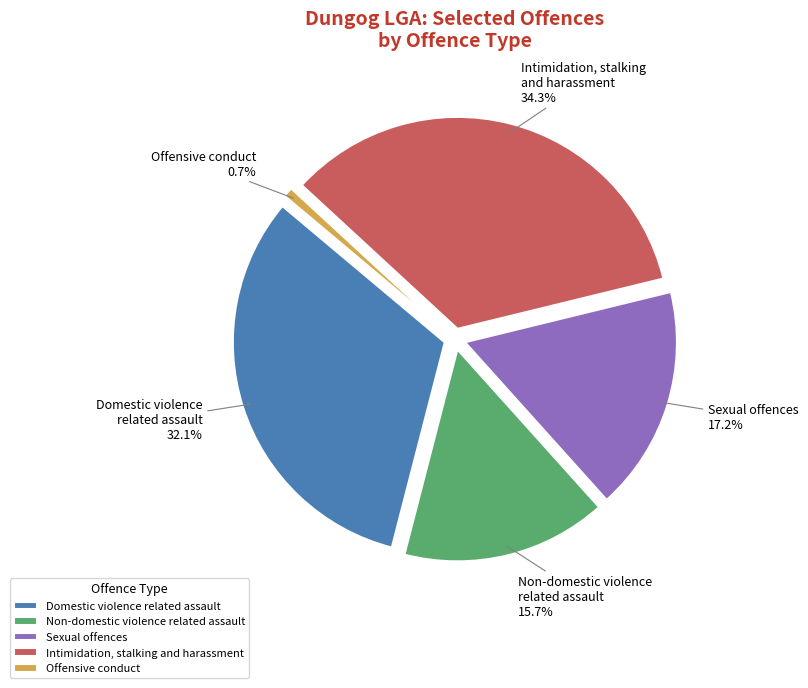

To the nearest percent, what is the combined percentage of Non-domestic violence
related assault and Sexual offences?

33%